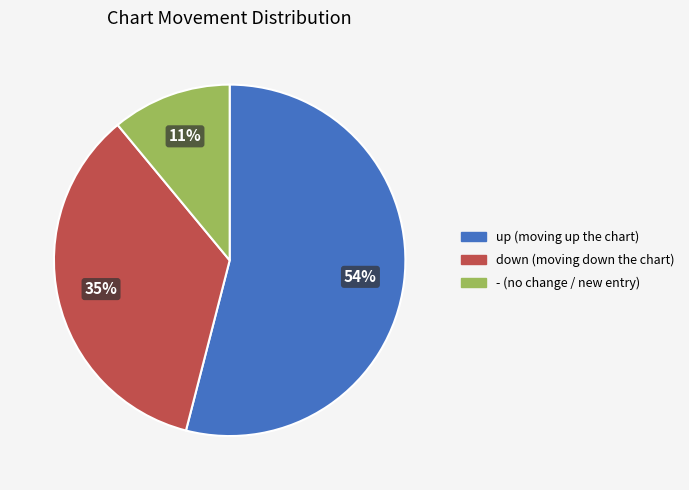

To the nearest percent, what is the combined percentage of - and up?

65%